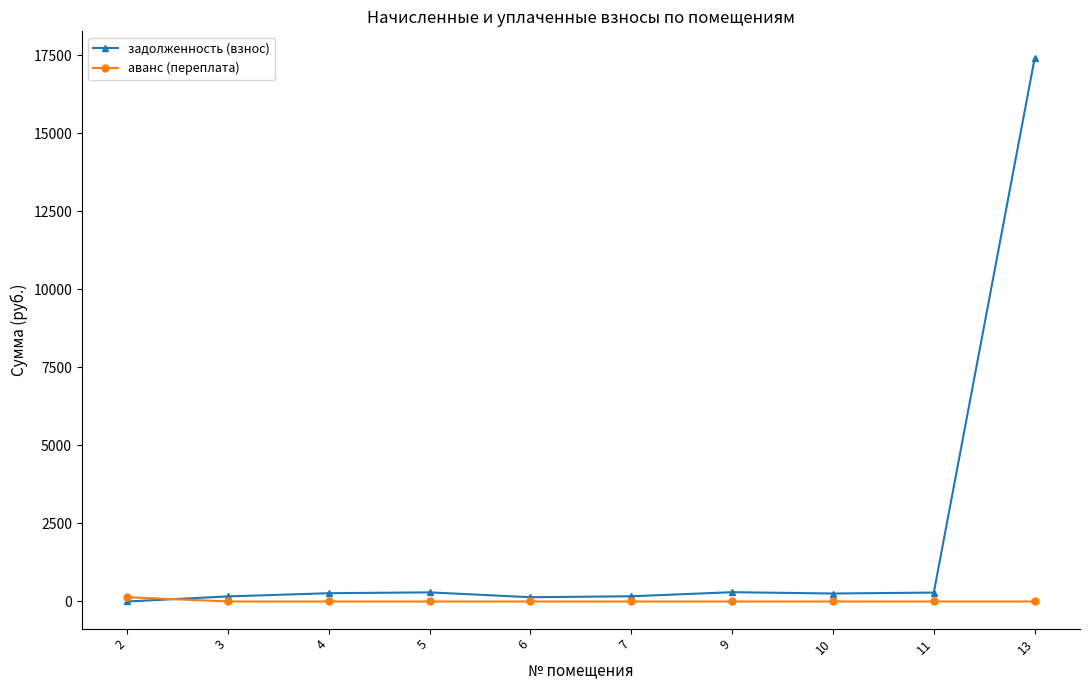

List the series in order of their overall mean, lowest first.

аванс (переплата), задолженность (взнос)